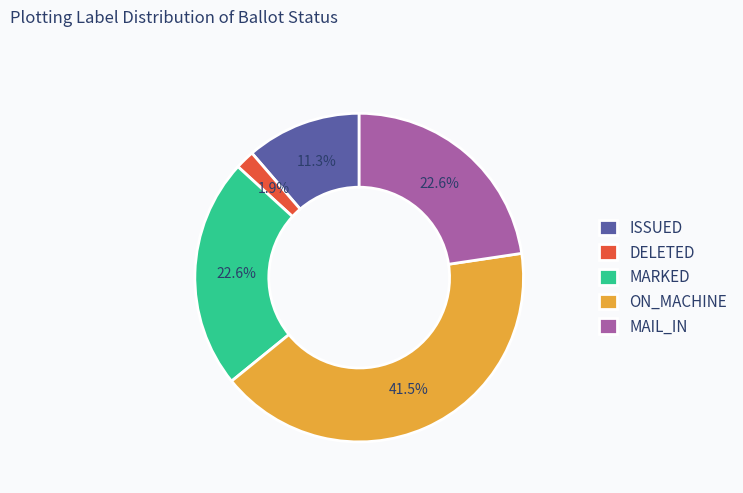

What is the smallest slice in the pie chart?

DELETED